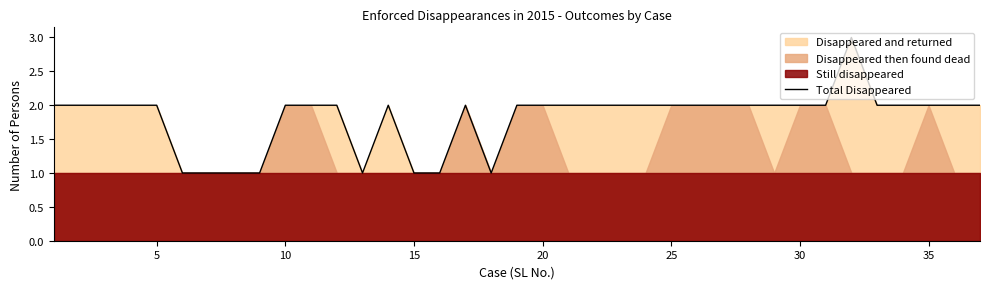

Is it true that the value at 25 is 2?

False